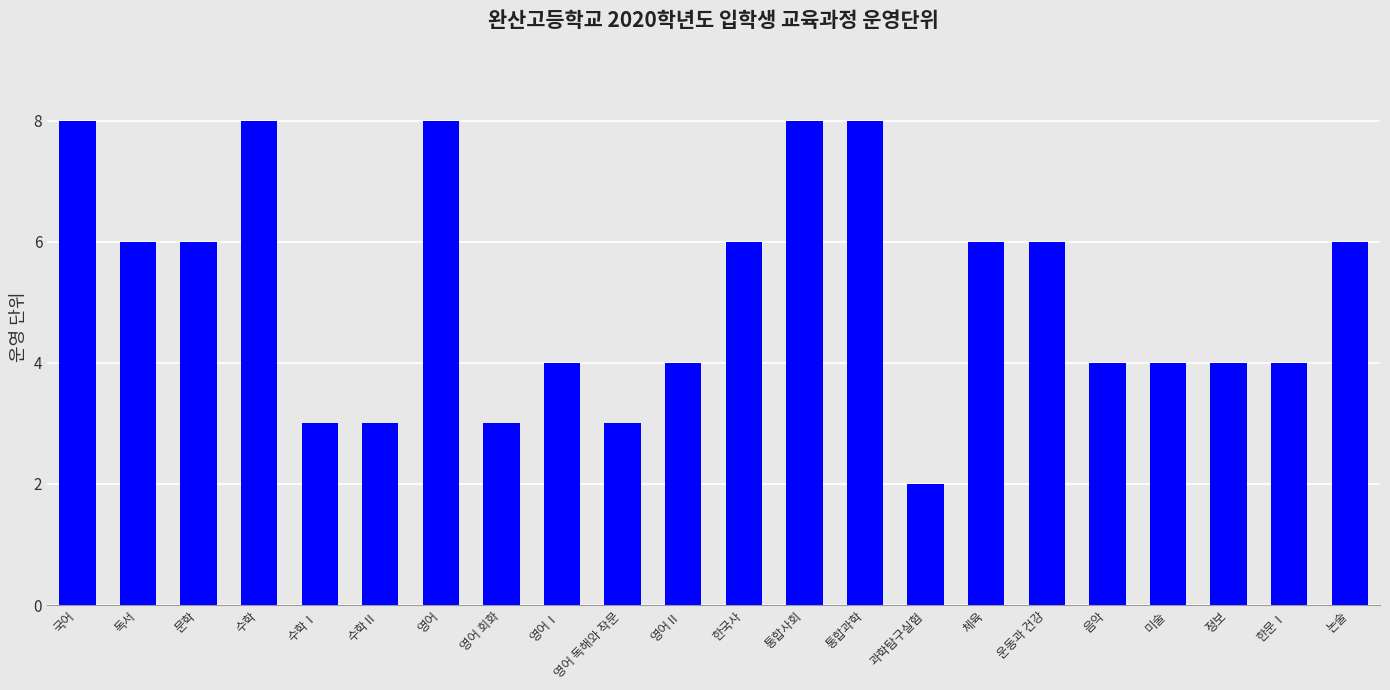

Are the bars grouped side by side (vs. stacked)?

No